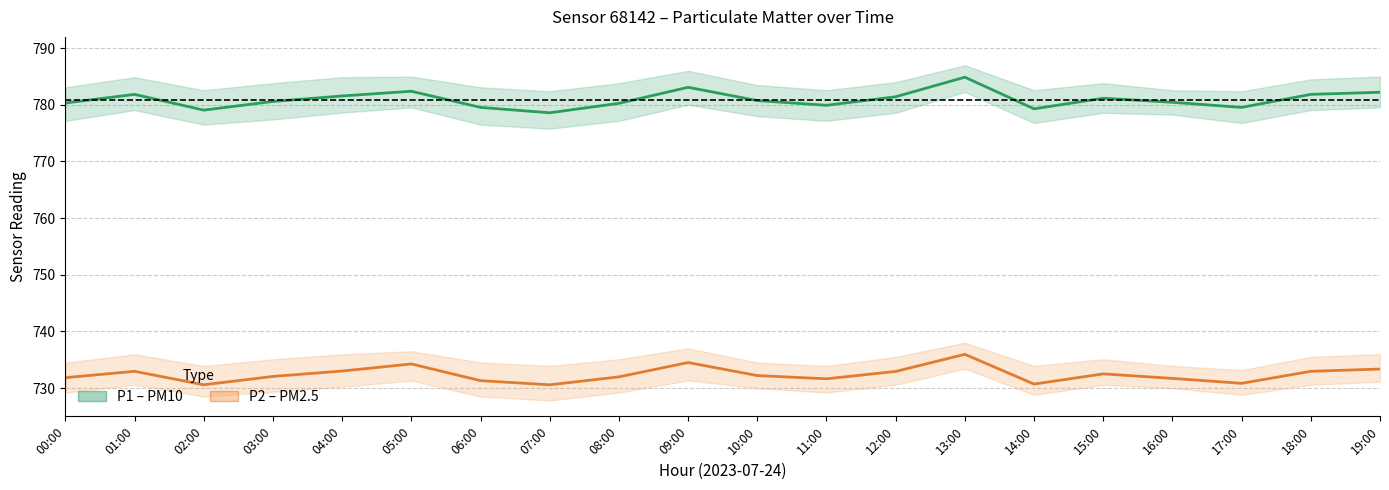

What is the label of the 7th point from the right?

13:00